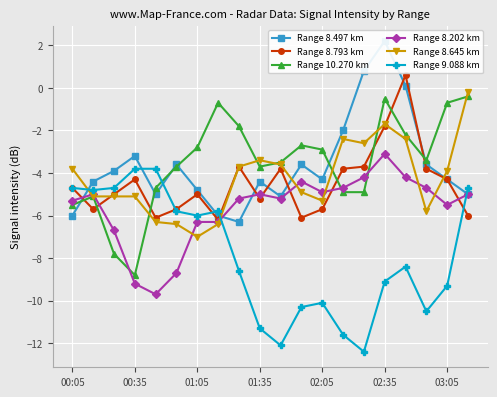

Is it true that Range 8.202 km equals -9.4 at 01:05?

False